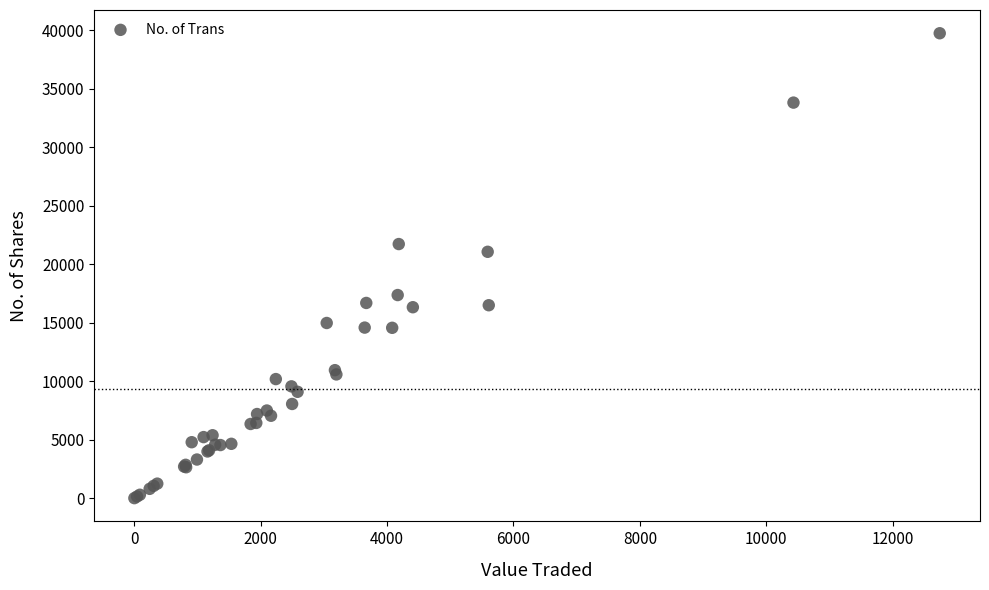

What Y value in the scatter plot is closest to 19879?

21067